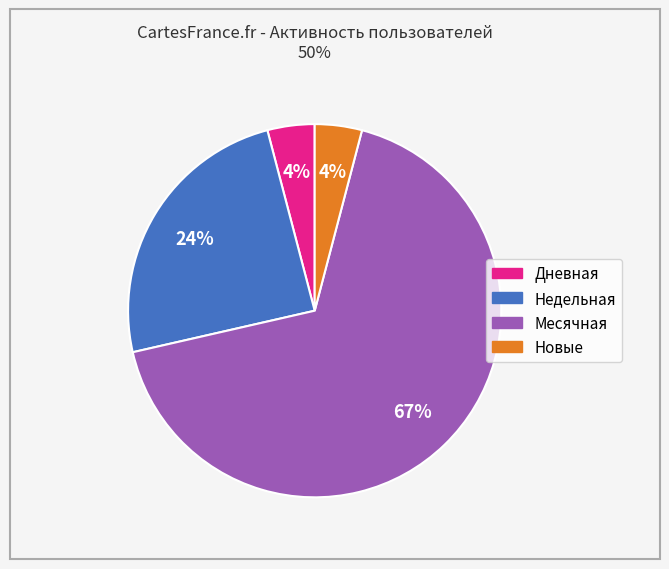

To the nearest percent, what is the average slice percentage?

25%